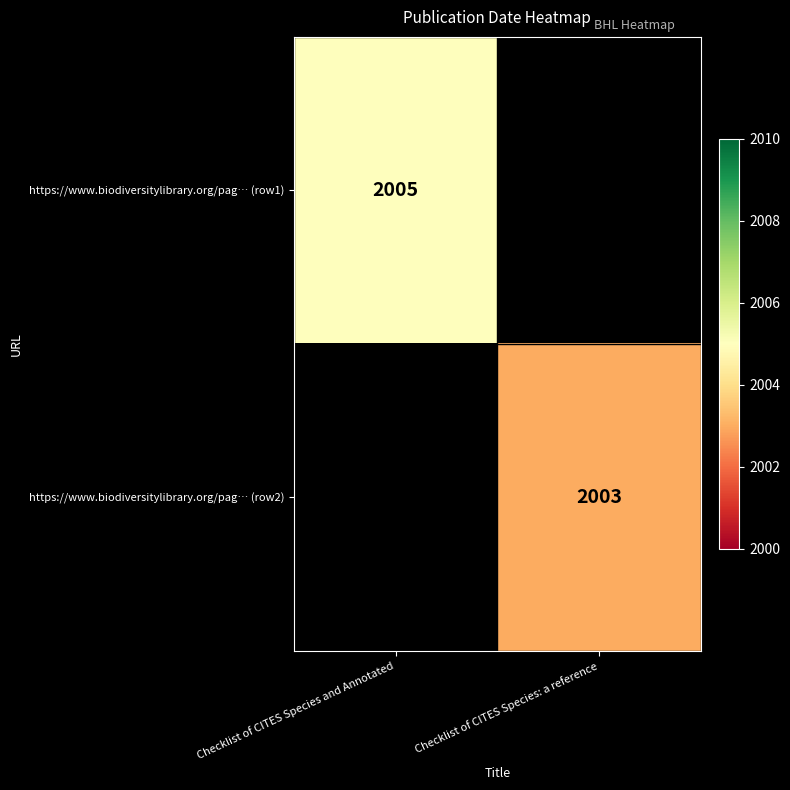

The https://www.biodiversitylibrary.org/pag… (row2) series shows 1016 at Checklist of CITES Species: a reference. True or false?

False